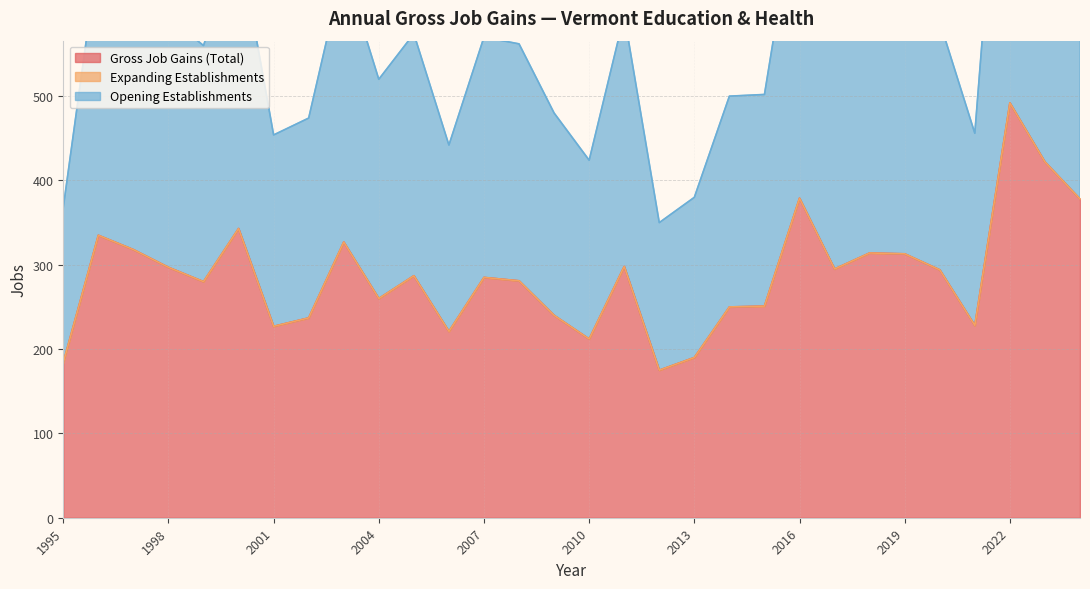

What value does the Opening Establishments series have at 2007, to the nearest 5?

285